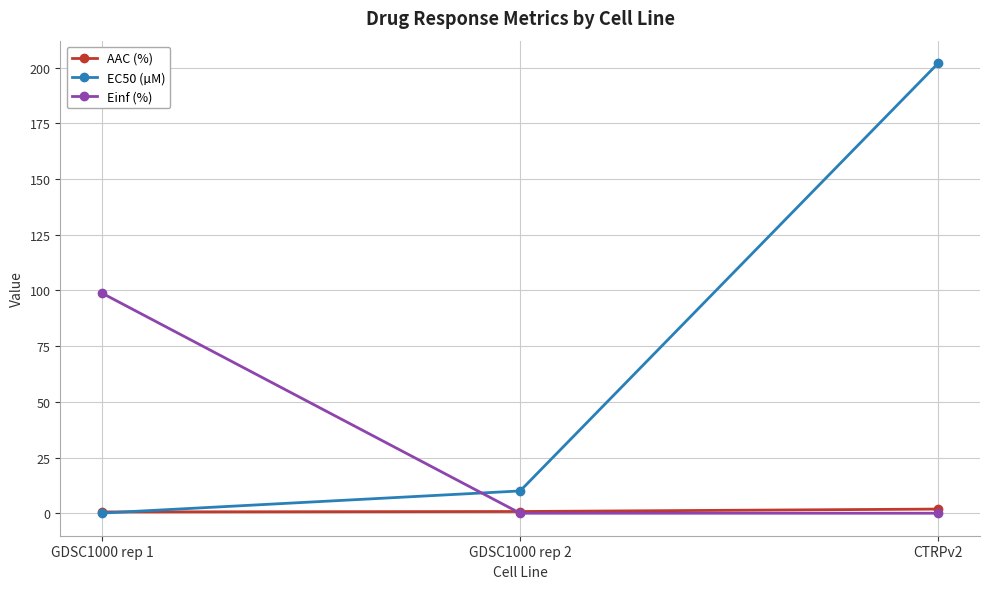

The value of EC50 (µM) at CTRPv2 is 72.8. True or false?

False